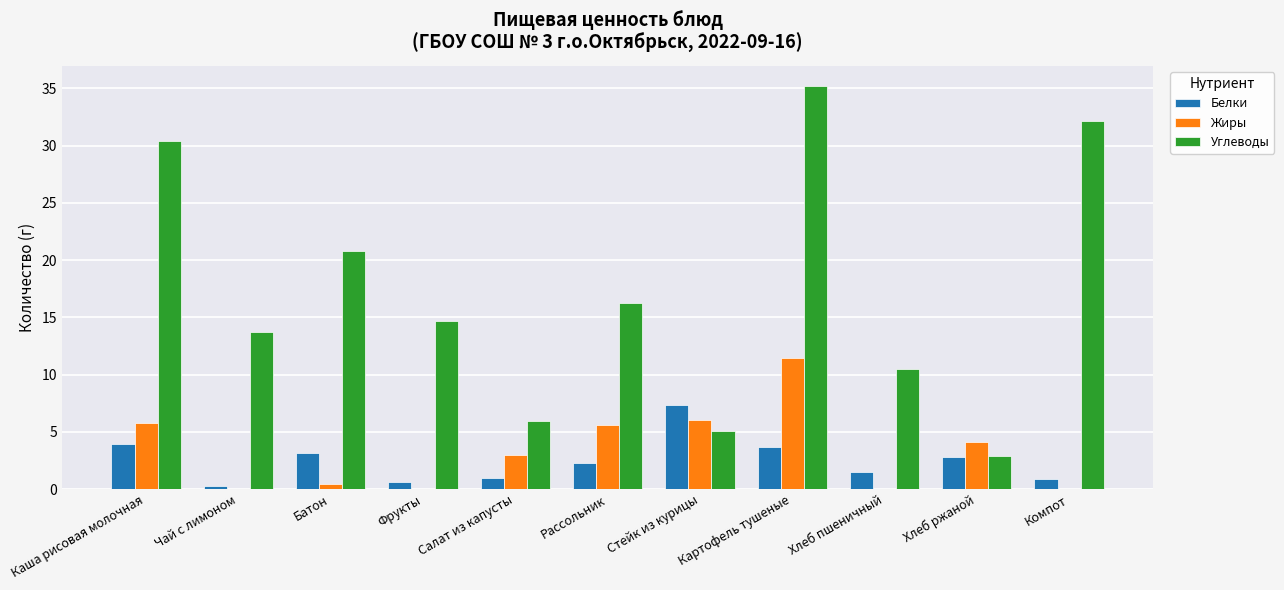

Are the bars grouped side by side (vs. stacked)?

Yes